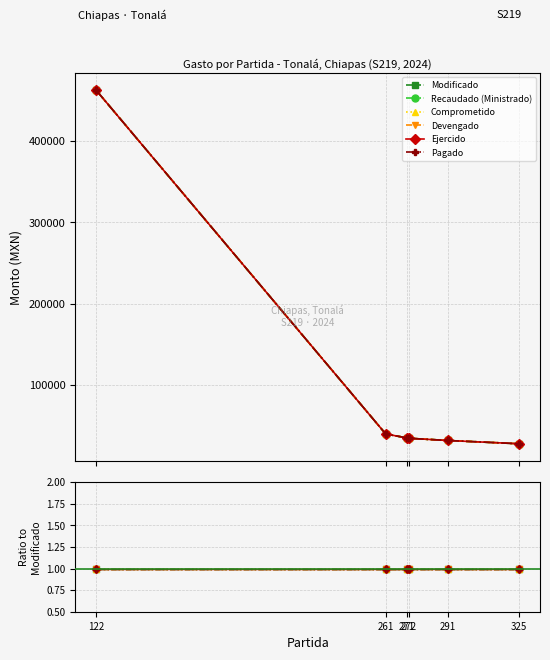

What is the total value across all series at 261-Combustibles?

240000.0